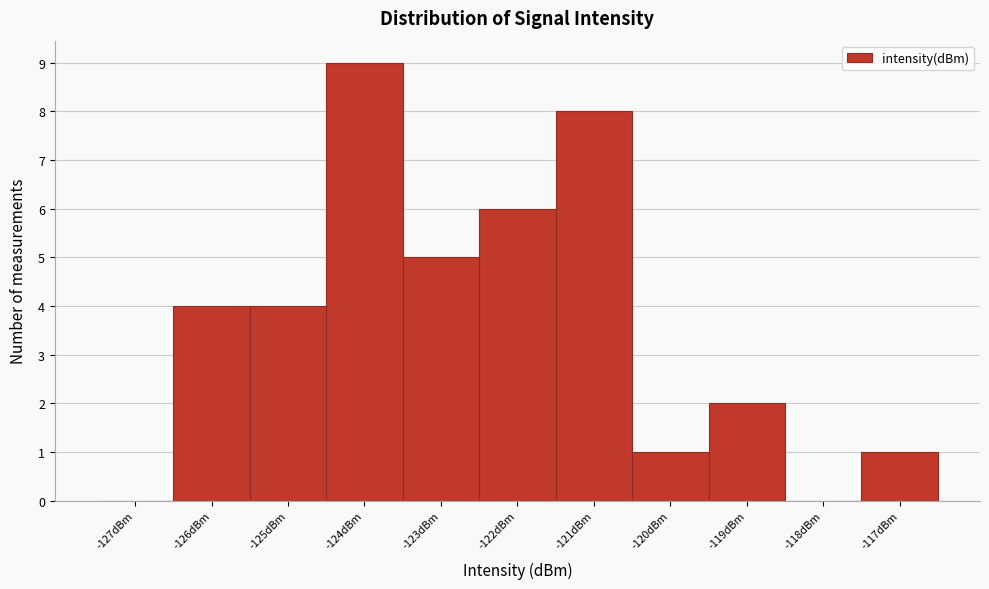

Reading left to right, what are all the values shown in this chart?

-127dBm=0	-126dBm=4	-125dBm=4	-124dBm=9	-123dBm=5	-122dBm=6	-121dBm=8	-120dBm=1	-119dBm=2	-118dBm=0	-117dBm=1